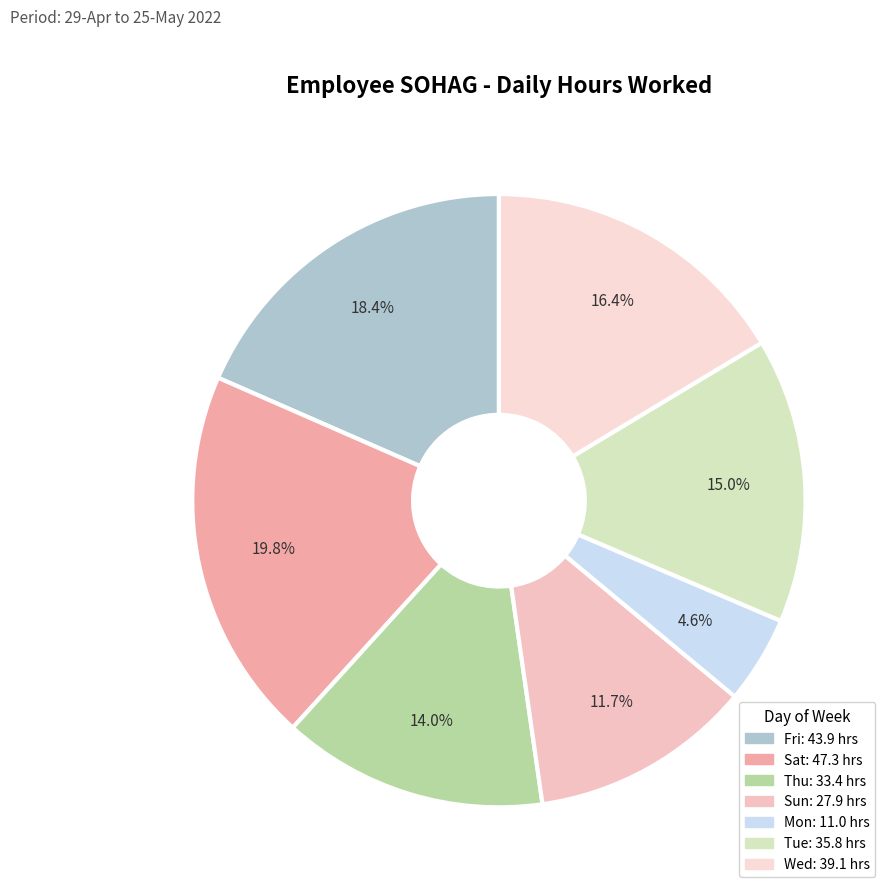

To the nearest percent, what is the average slice percentage?

14%